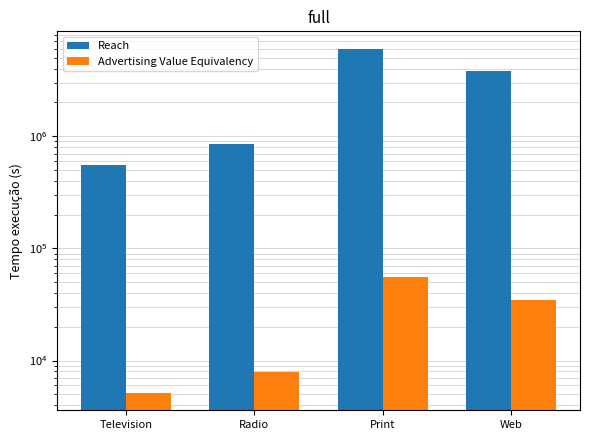

At which label does Reach reach its peak?

Print